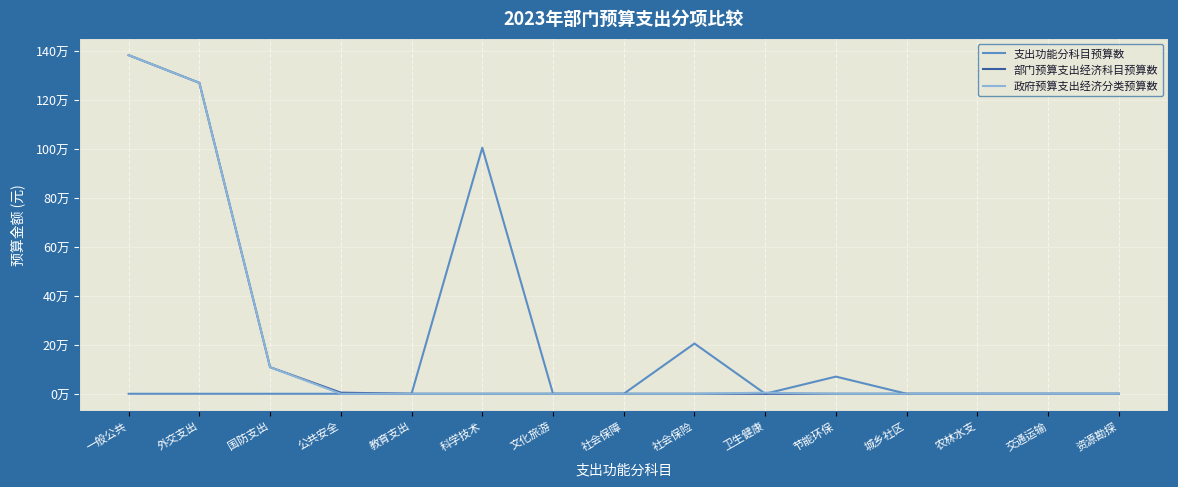

Between 一般公共 and 公共安全, which series saw the biggest shift?

政府预算支出经济分类预算数